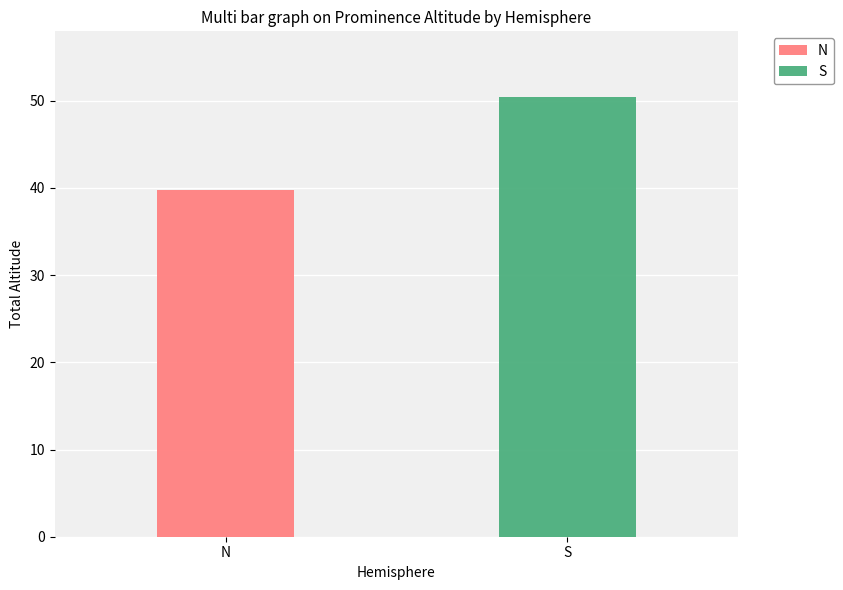

Which series has the widest spread of values?

N